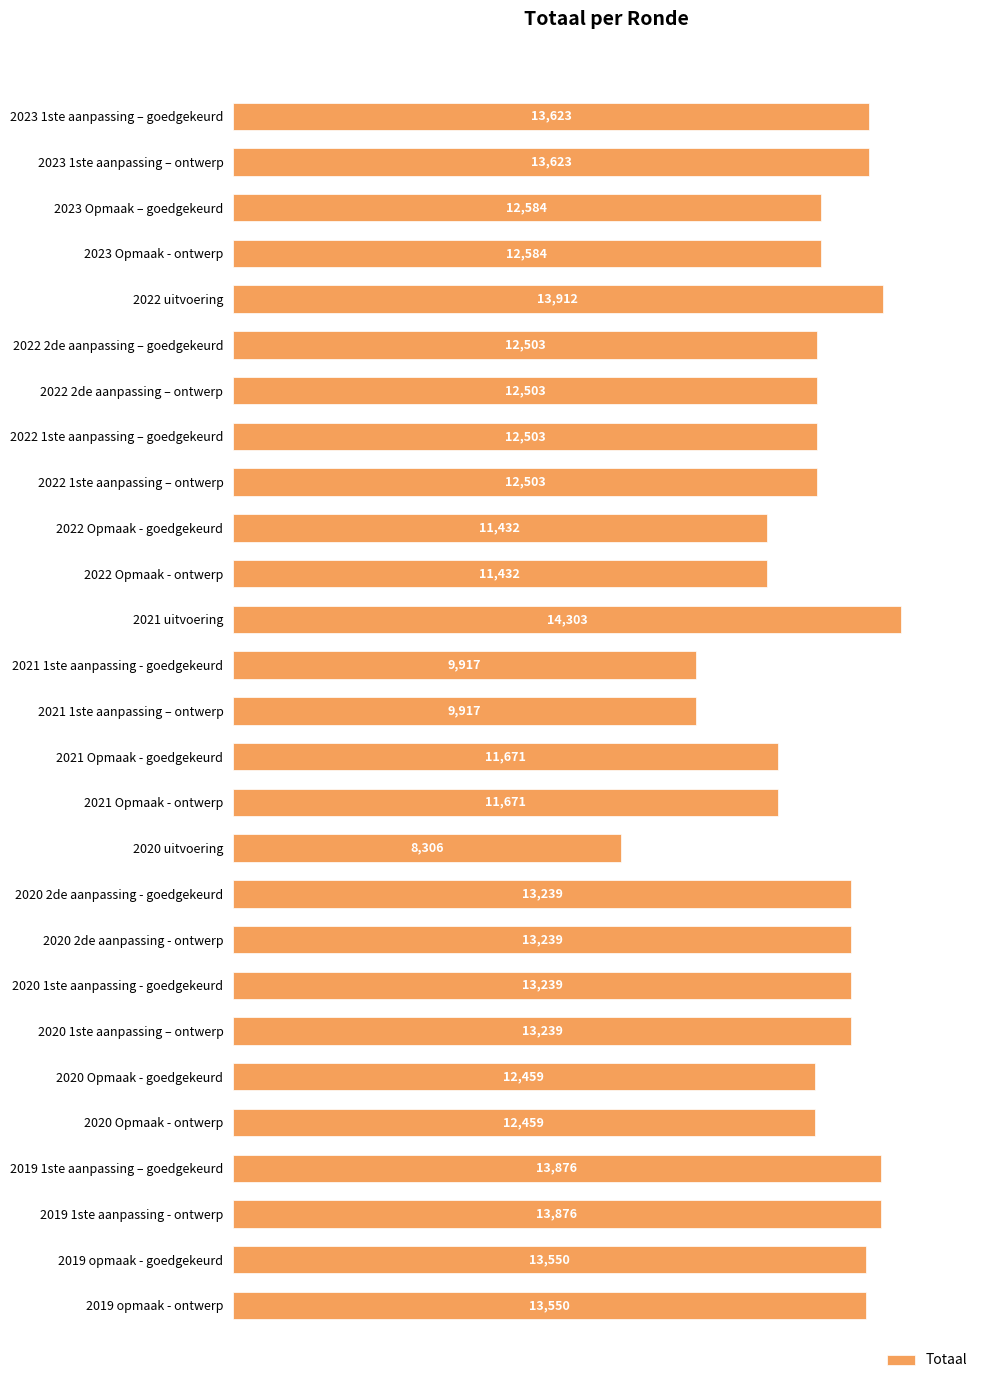

What is the label of the 1st bar from the top?

2023 1ste aanpassing – goedgekeurd